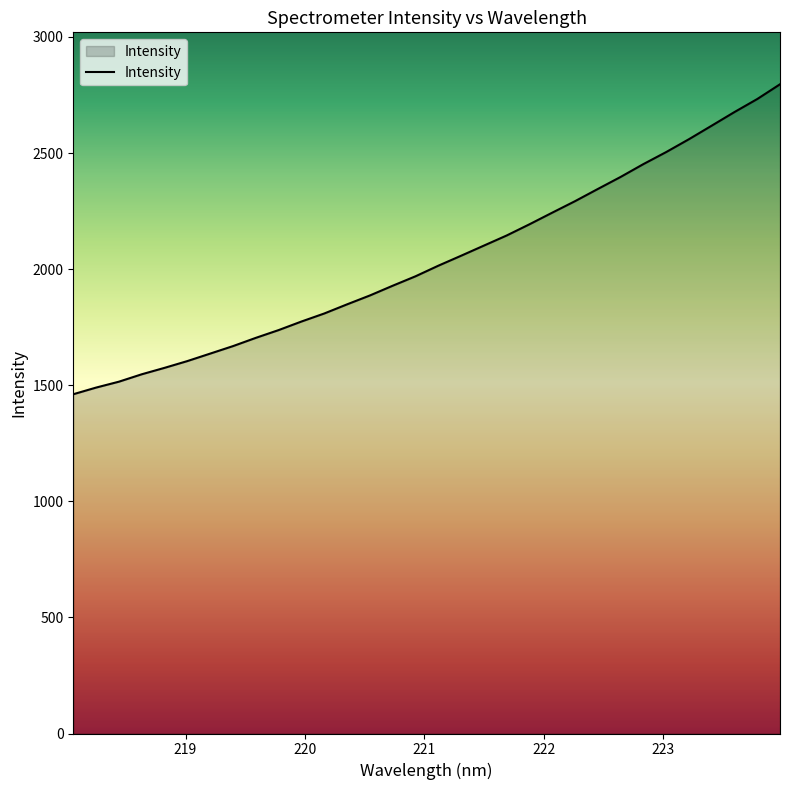

What is the average value?

2040.0